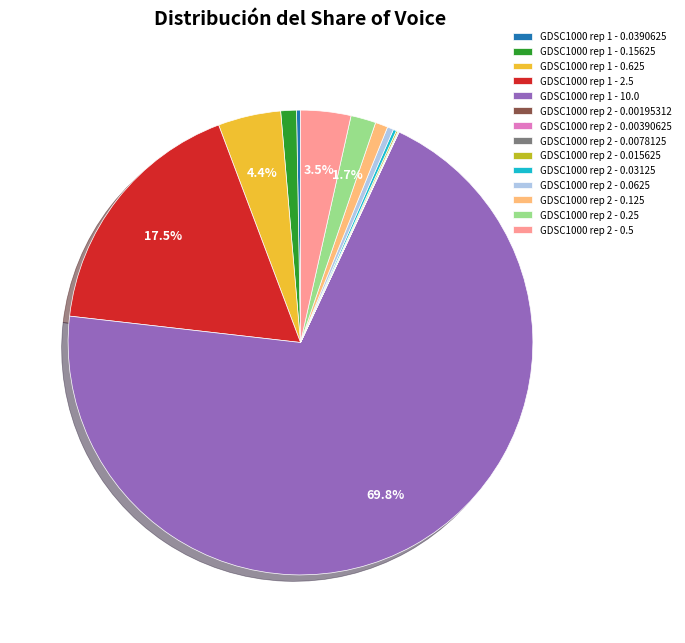

What is the largest slice in the pie chart?

GDSC1000 rep 1 - 10.0